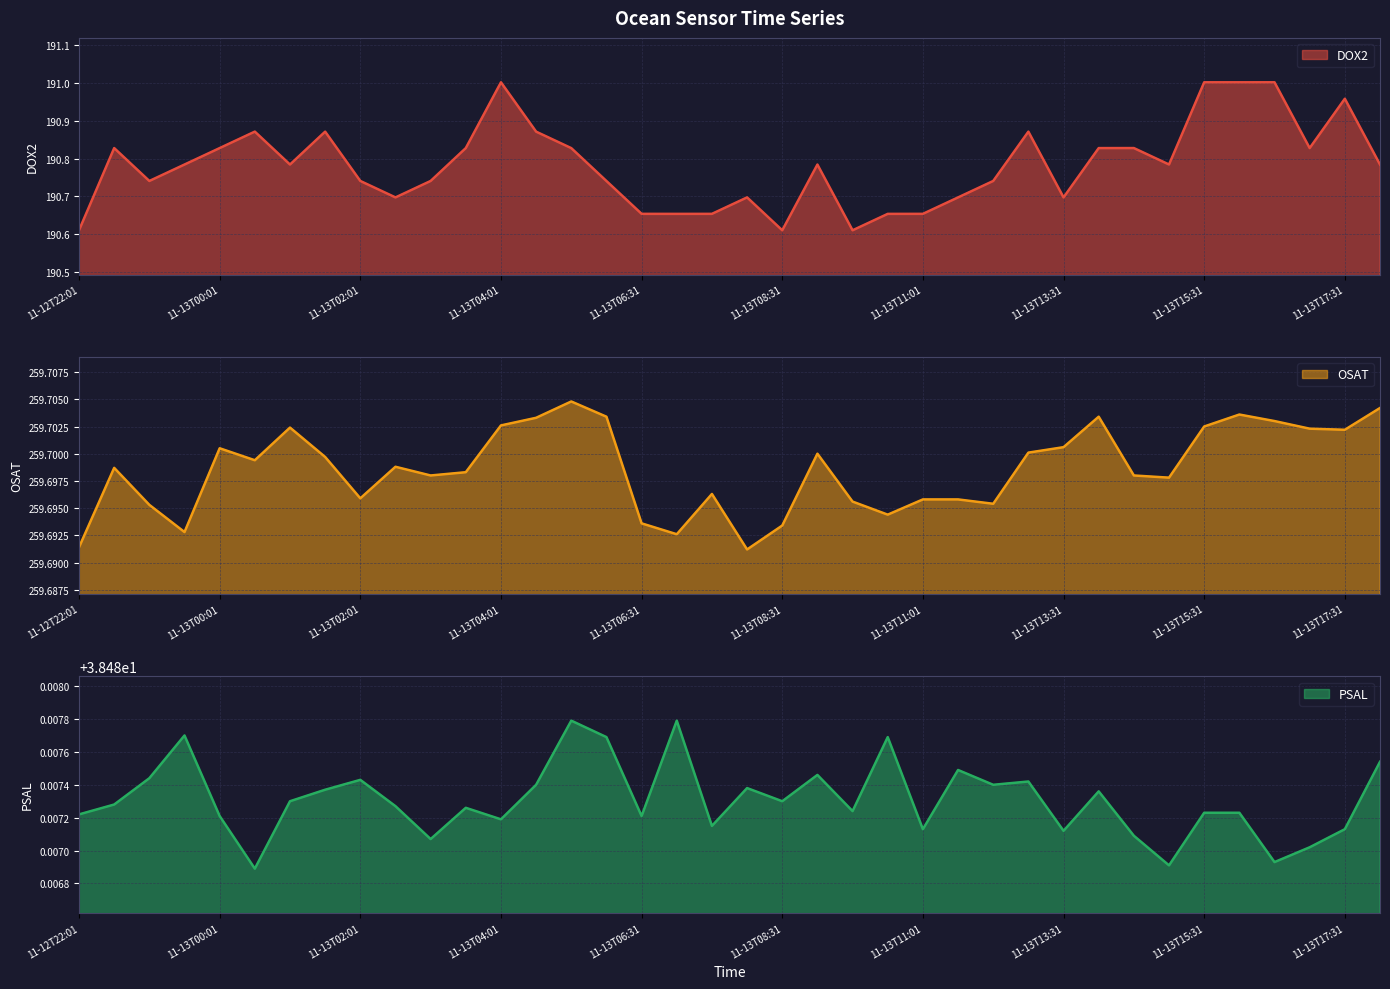

What is the sum of the PSAL values at 2021-11-13T11:01 and 2021-11-13T03:01?

77.0